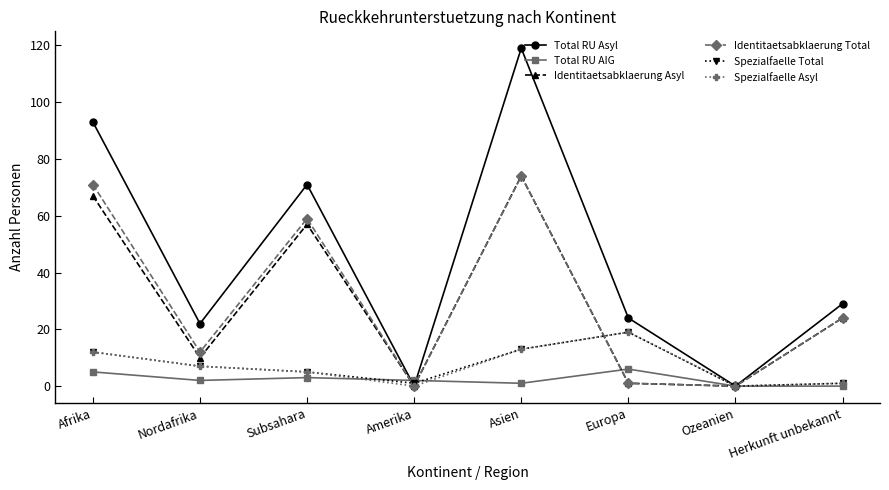

What is the highest value of the Identitaetsabklaerung Total series?

74